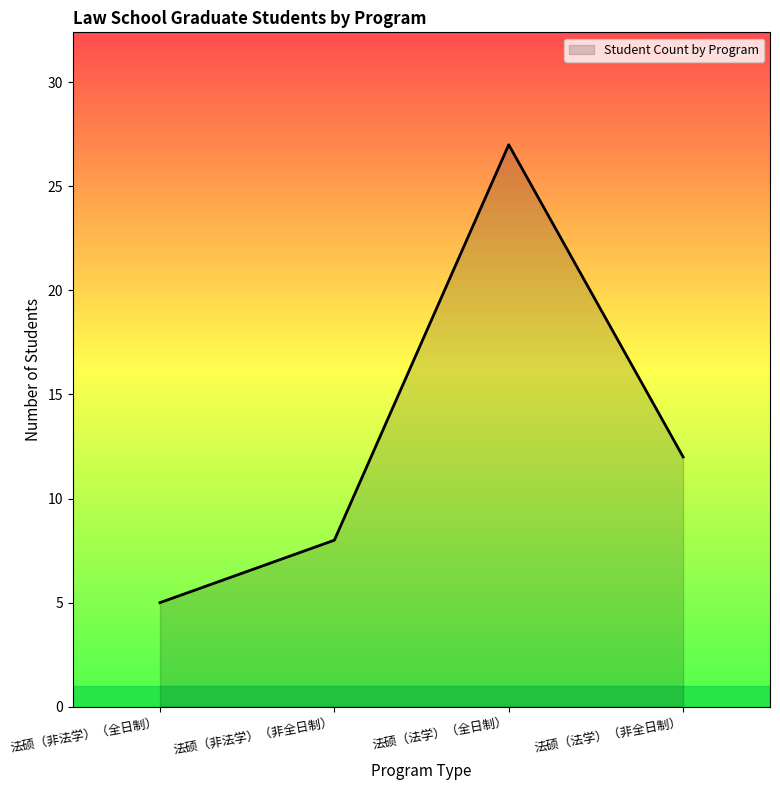

How many values are below 12?

2